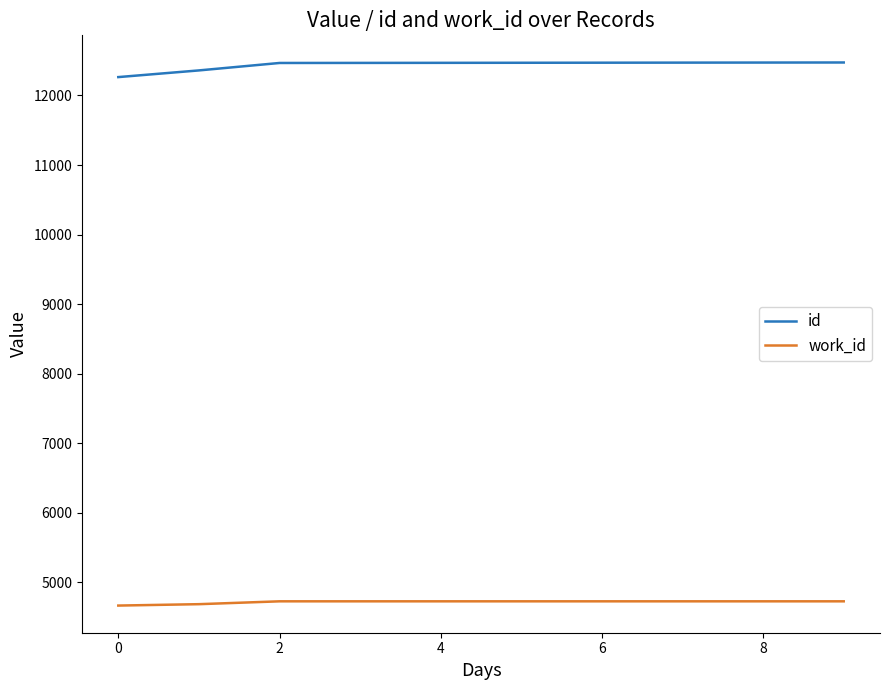

Which series has the largest total across all categories?

id